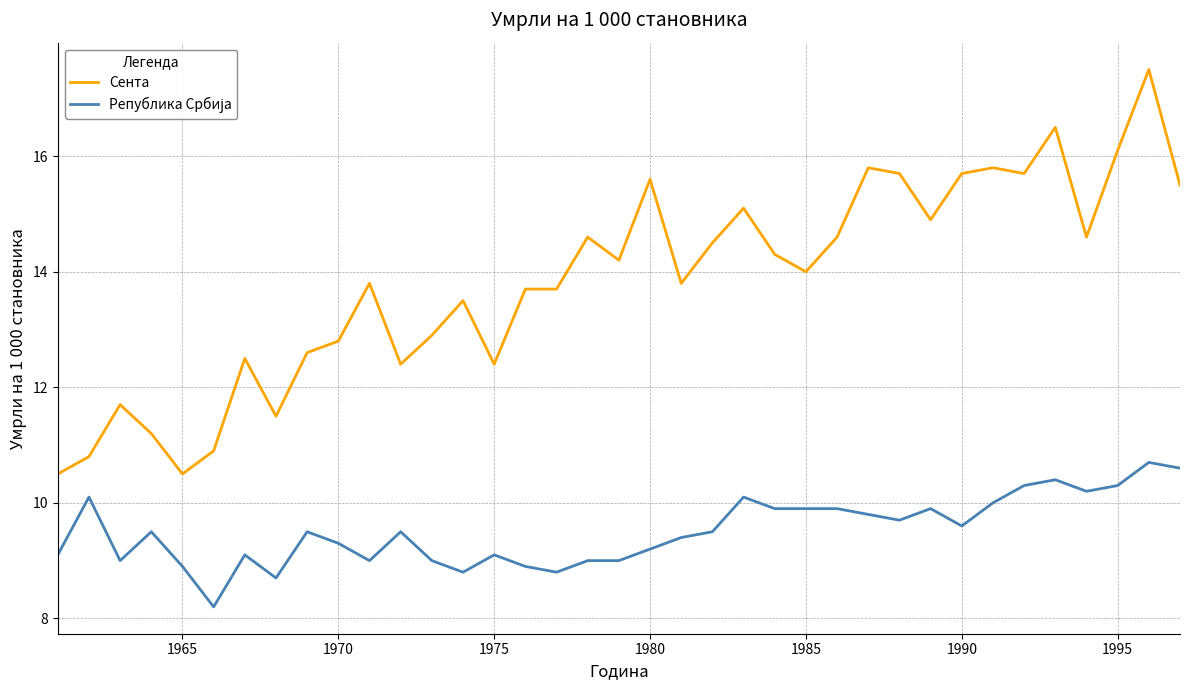

What is the greatest value displayed?

17.5